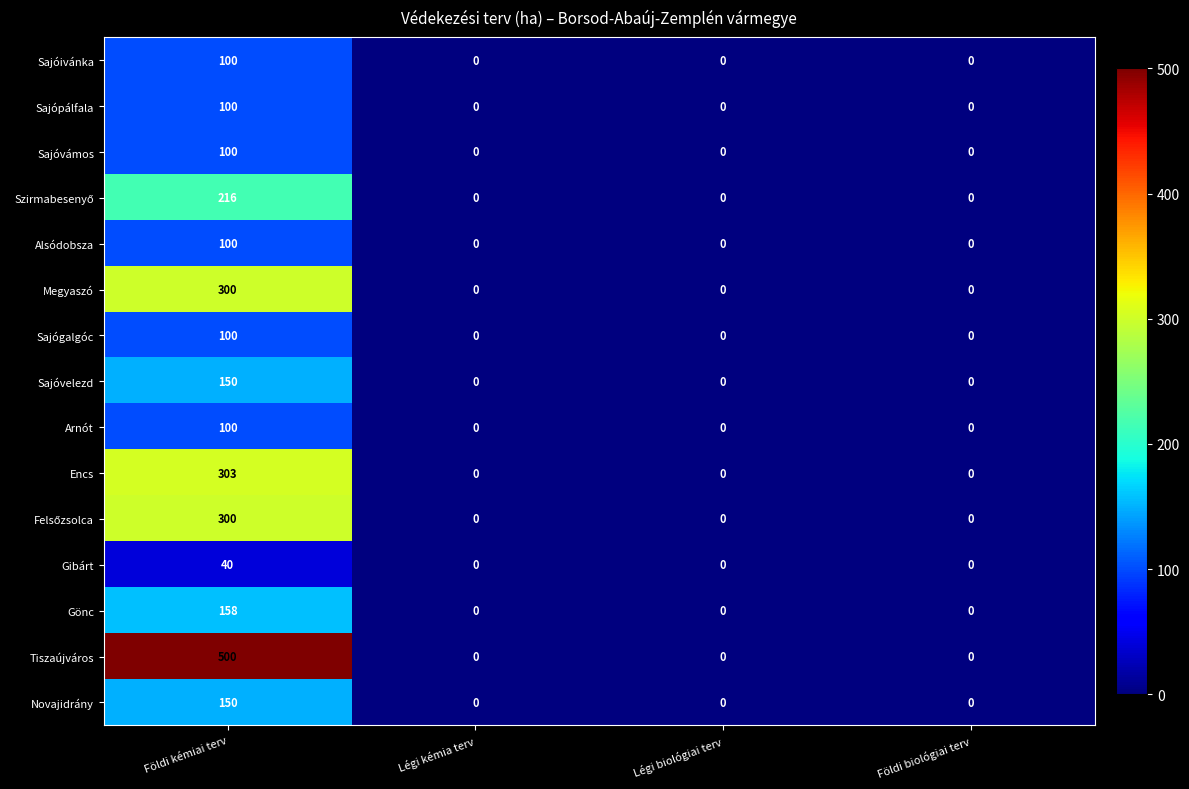

What is the sum of all Gibárt values?

40